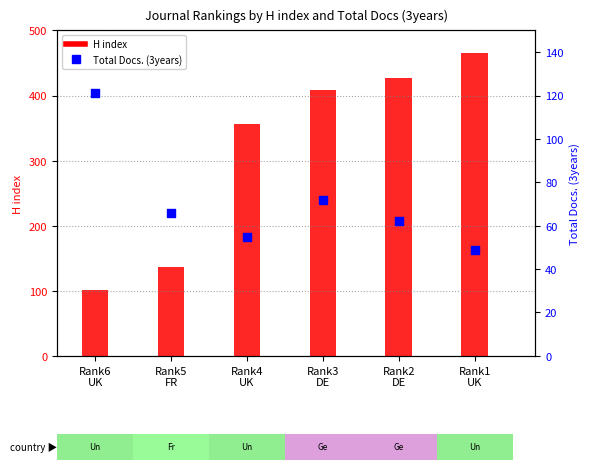

Is the value of Total Docs. (3years) at Rank3
DE greater than the value of H index at Rank6
UK?

No